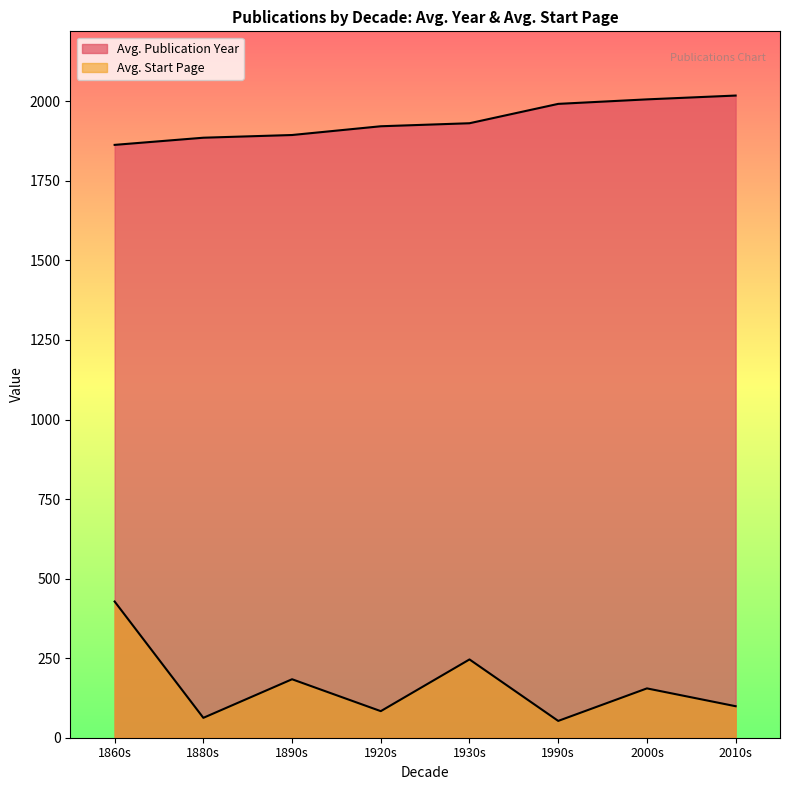

How many lines are shown in the chart?

2